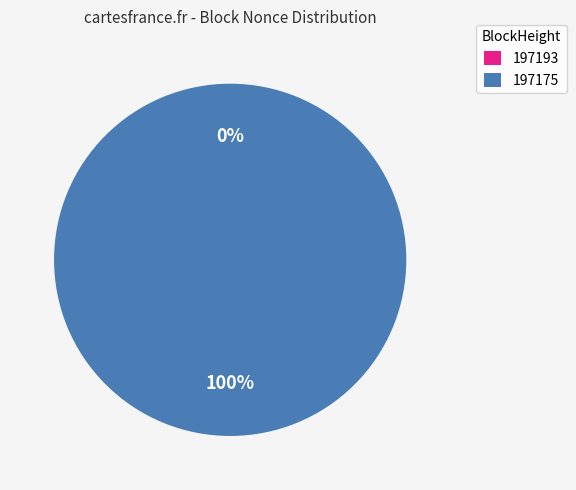

What is the majority slice?

197175